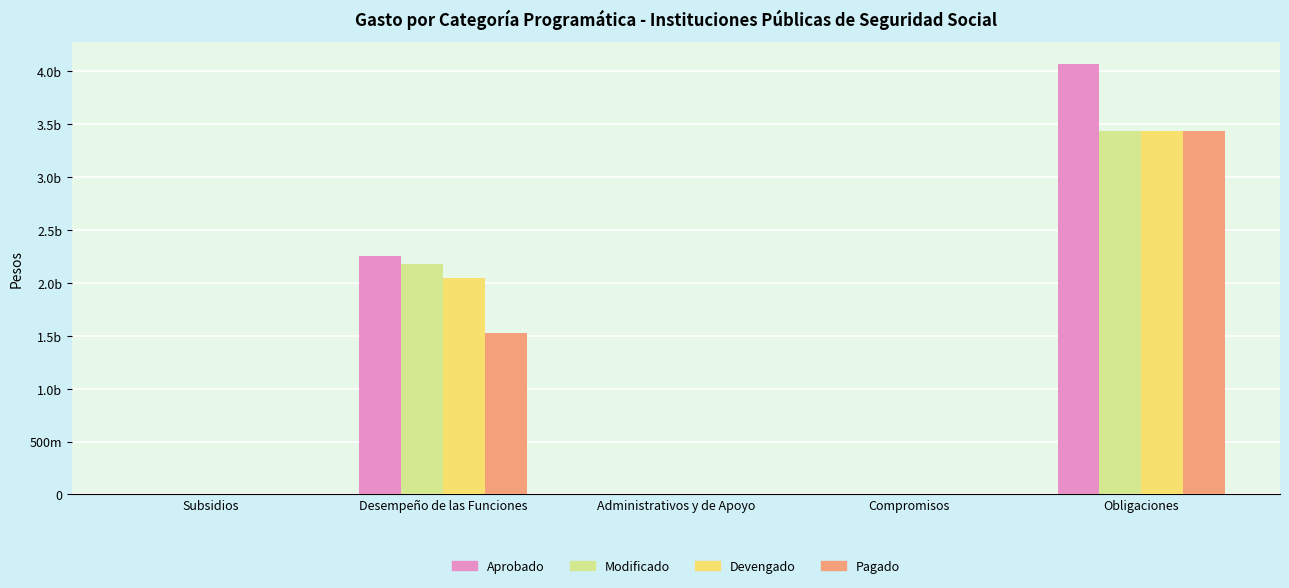

Reading left to right, transcribe all the data shown in this chart.

Aprobado: Subsidios=0	Desempeño de las Funciones=2255531823	Administrativos y de Apoyo=0	Compromisos=0	Obligaciones=4071938372
Modificado: Subsidios=0	Desempeño de las Funciones=2175536902	Administrativos y de Apoyo=0	Compromisos=0	Obligaciones=3438535912
Devengado: Subsidios=0	Desempeño de las Funciones=2047931772	Administrativos y de Apoyo=0	Compromisos=0	Obligaciones=3438435297
Pagado: Subsidios=0	Desempeño de las Funciones=1529771923	Administrativos y de Apoyo=0	Compromisos=0	Obligaciones=3438486697